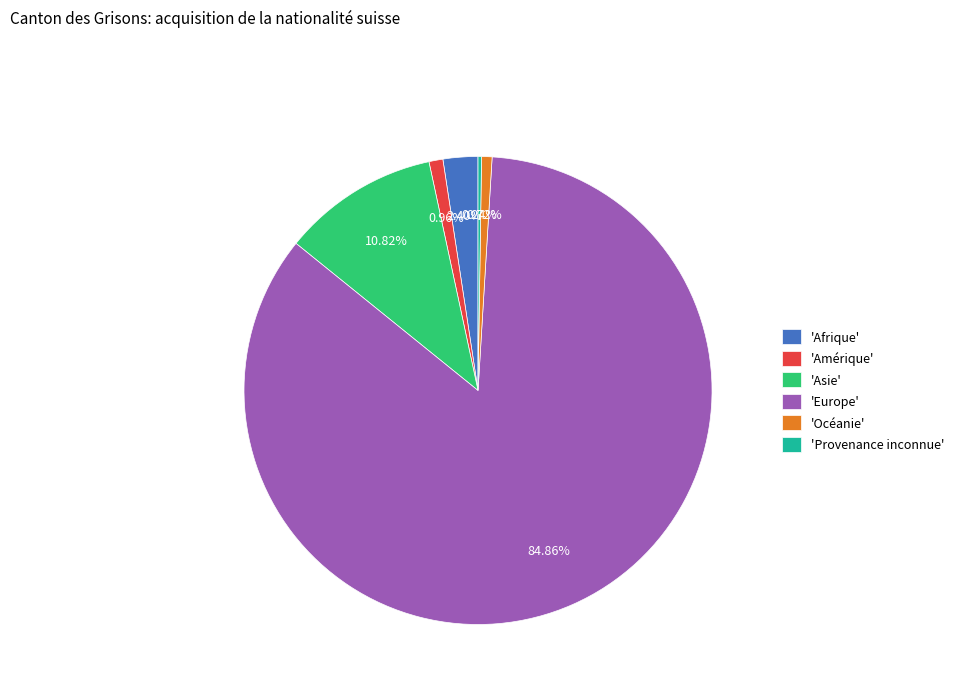

Which slice represents more than half of the pie?

'Europe'